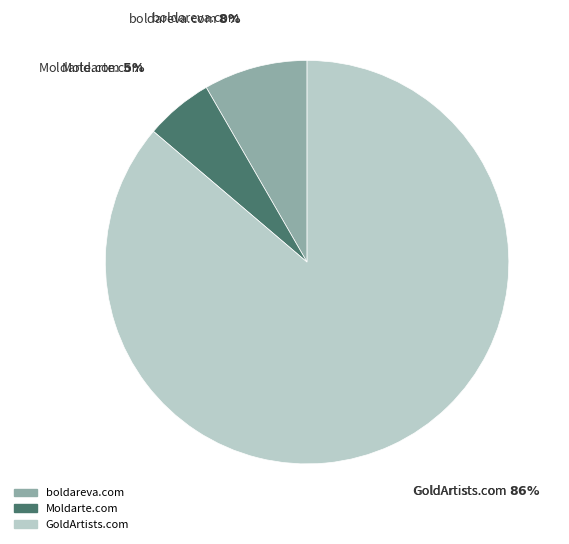

What is the largest slice in the pie chart?

GoldArtists.com